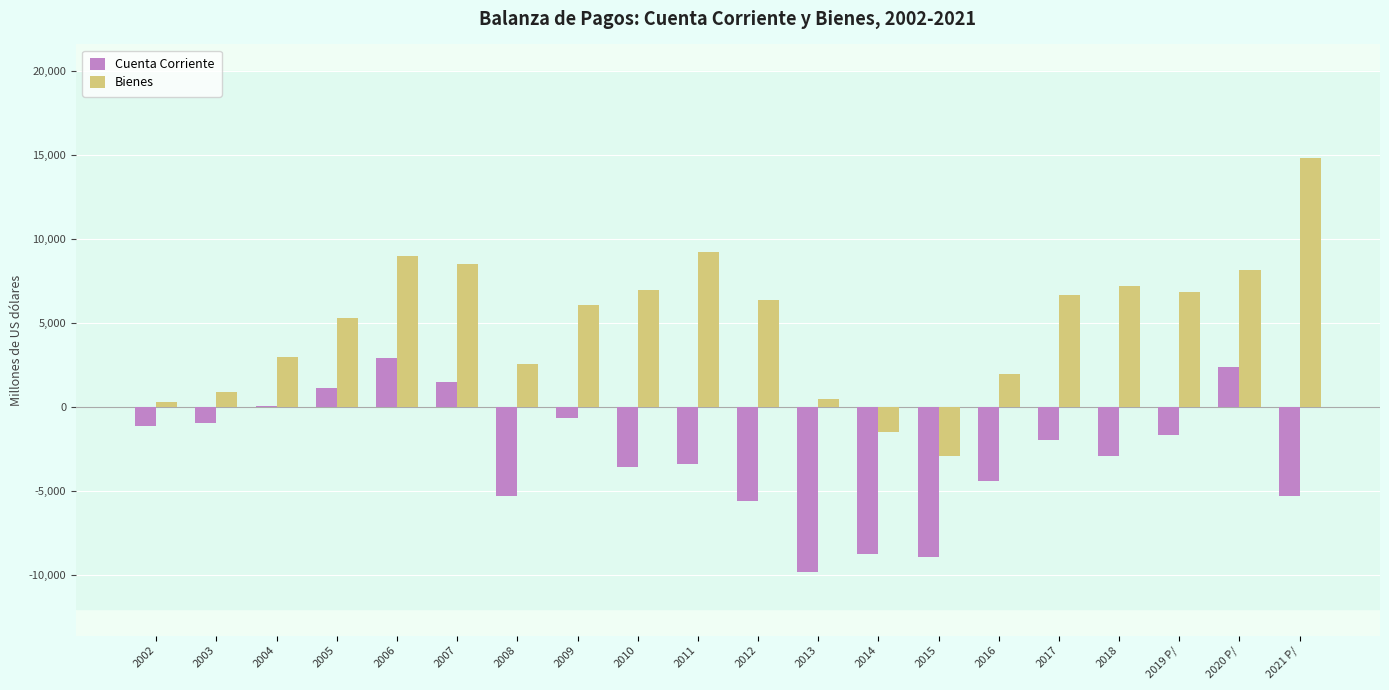

How many series are shown in this chart?

2